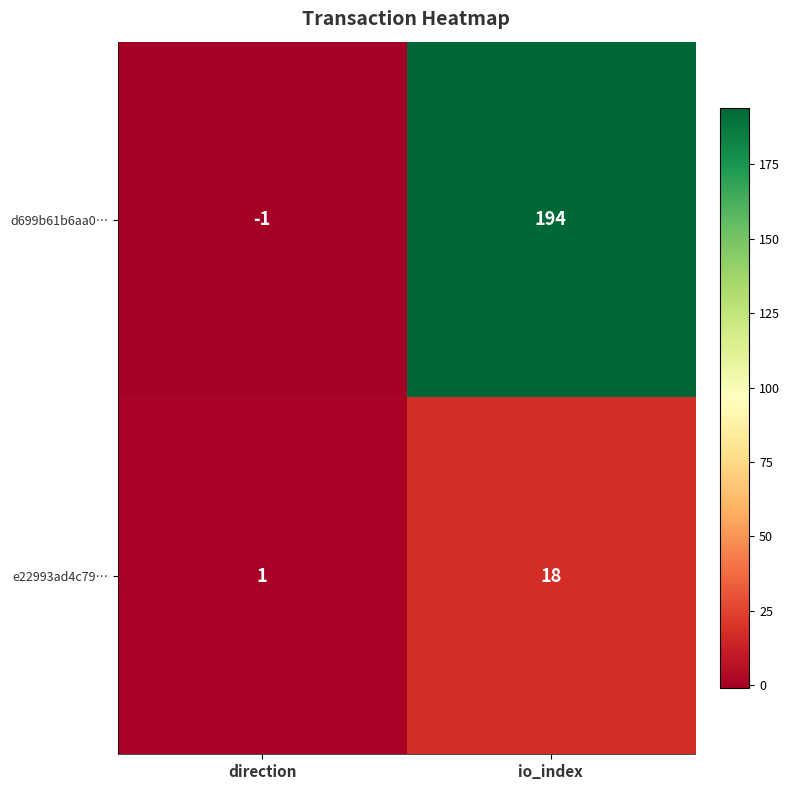

How many series are shown in this chart?

2